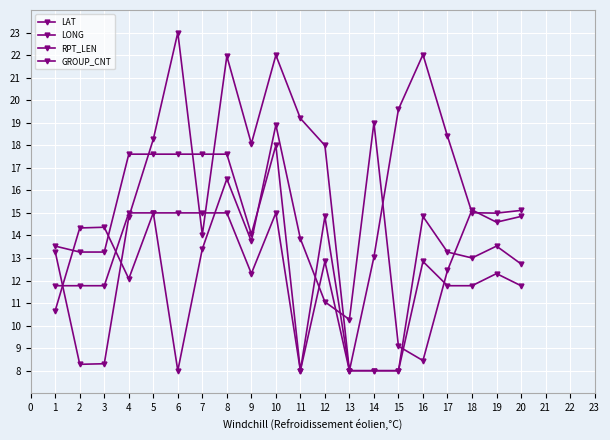

How many times do RPT_LEN and LAT cross each other?

7